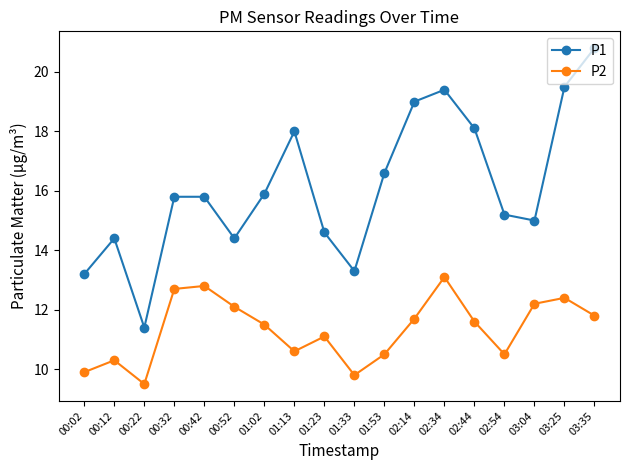

What position from the right is 02:44?

5